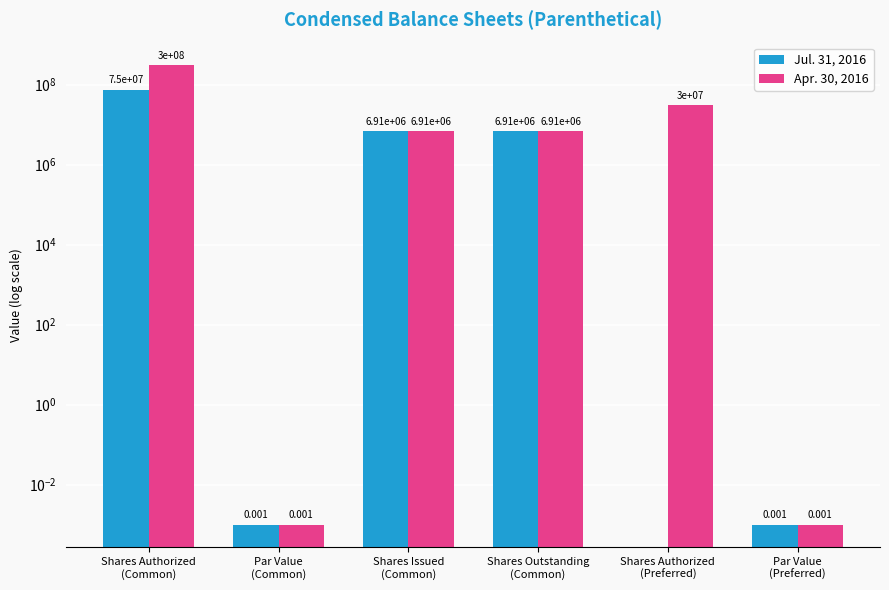

What is the average value of the Jul. 31, 2016 series?

14803333.3